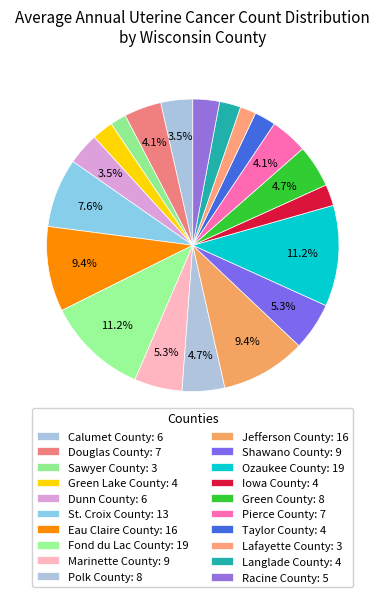

What is the total percentage of Douglas County and Pierce County?

8.2%